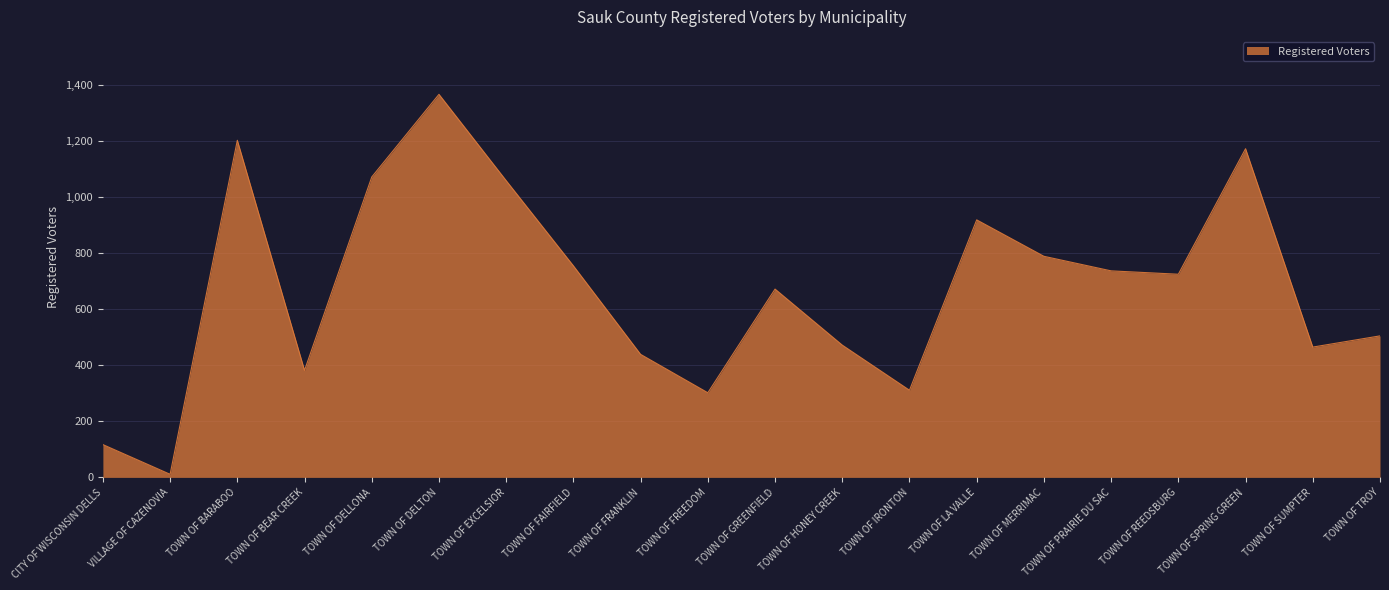

How many series are shown in this chart?

1